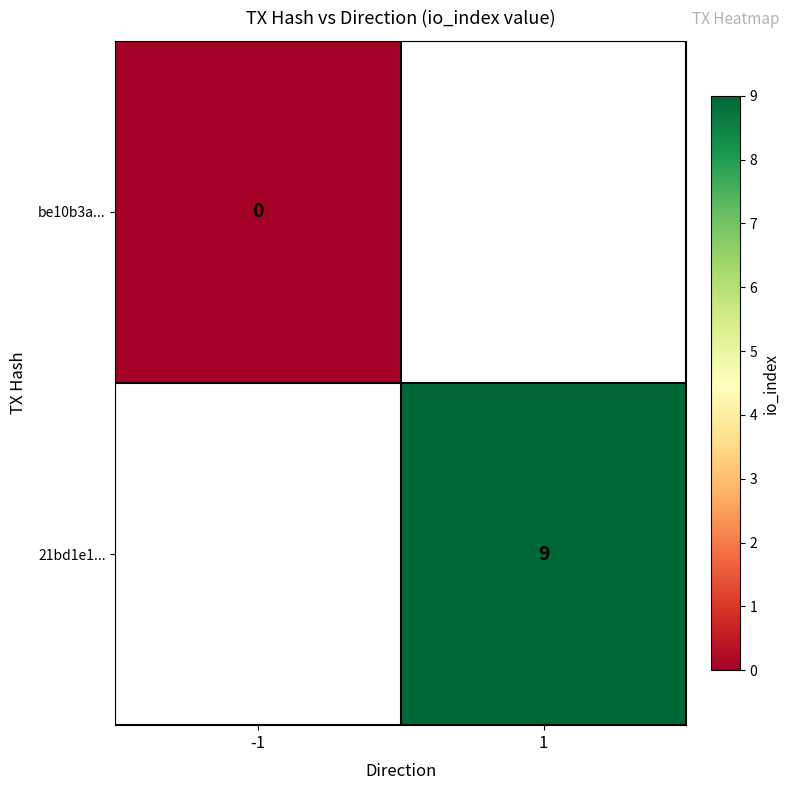

The value of 21bd1e1... at 1 is 9. True or false?

True